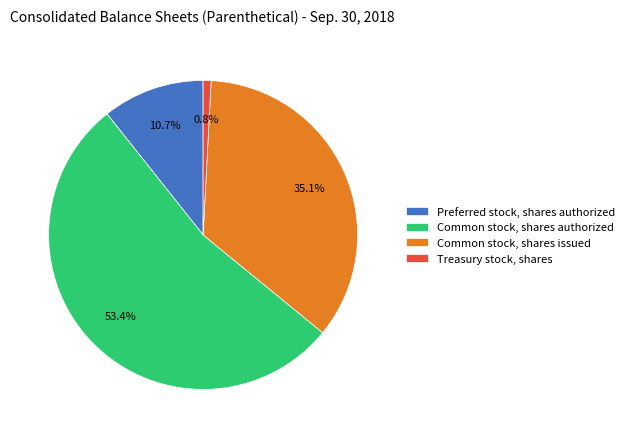

Is the sum of Preferred stock, shares authorized and Common stock, shares issued greater than half?

No